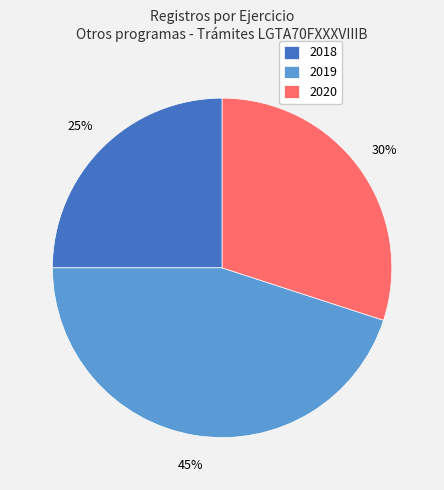

What percentage is the 2020 slice, to the nearest percent?

30%